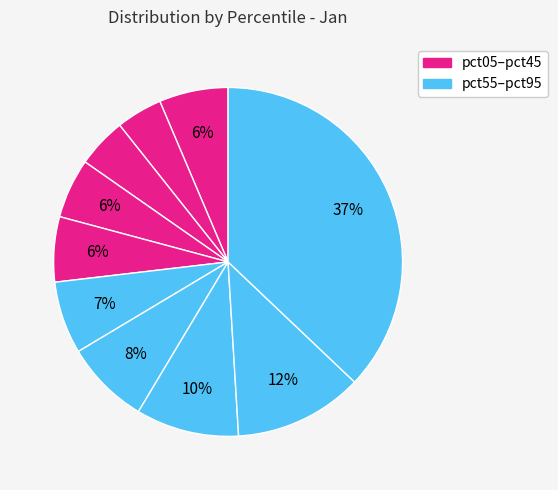

How many slices are in this pie chart?

10